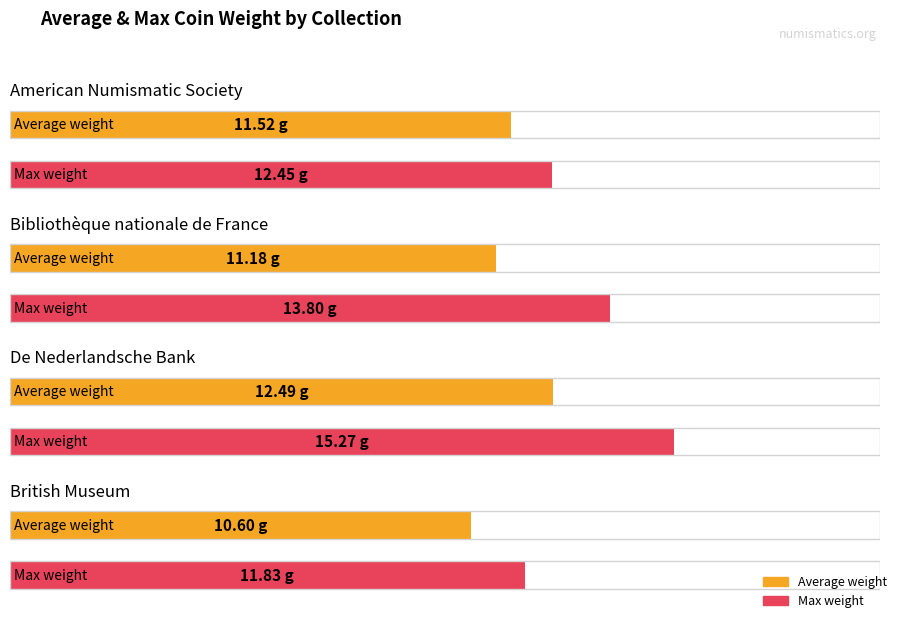

How many distinct data groups are displayed?

2